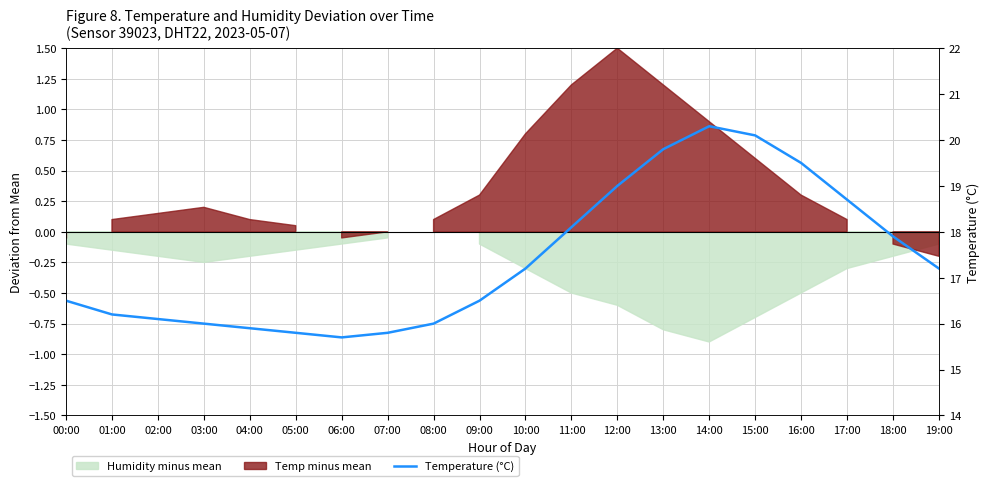

Reading right to left, list all the values displayed in this chart.

17.2	17.9	18.7	19.5	20.1	20.3	19.8	19.0	18.1	17.2	16.5	16.0	15.8	15.7	15.8	15.9	16.0	16.1	16.2	16.5